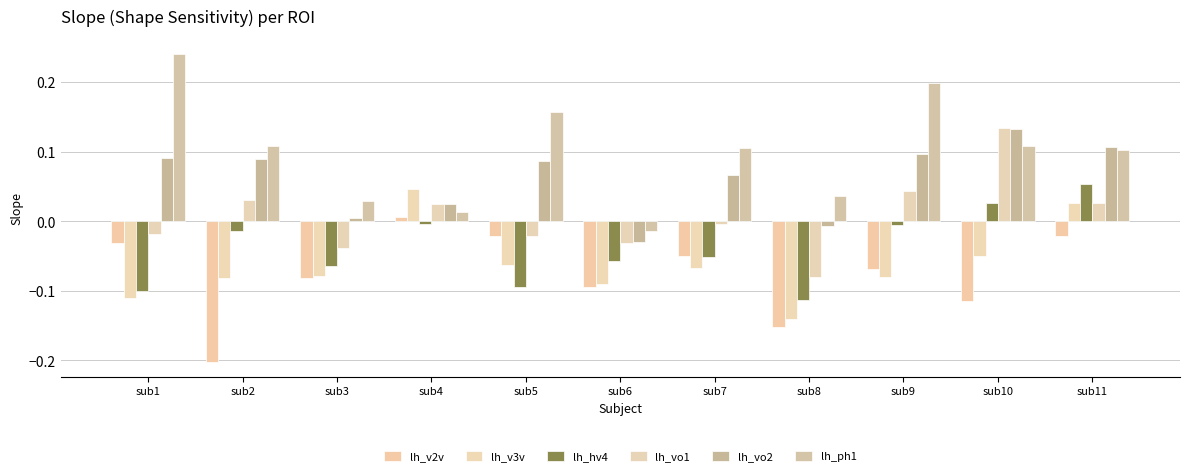

How many bars are there in total?

66